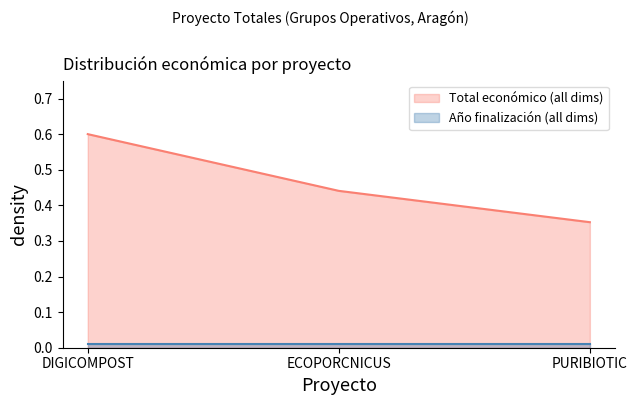

Rank the series by their average value, from highest to lowest.

Total económico (all dims), Año finalización (all dims)